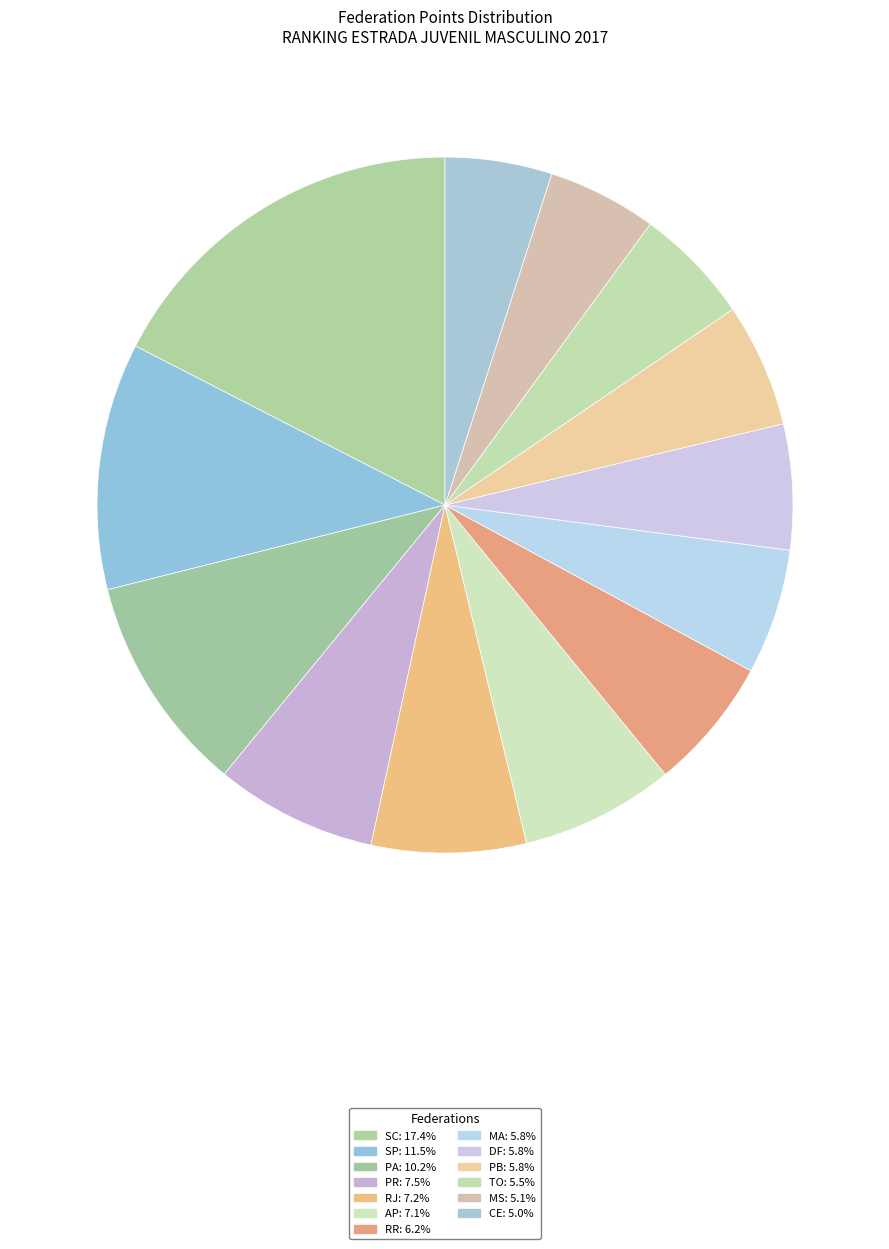

The DF slice represents 21% of the pie. True or false?

False